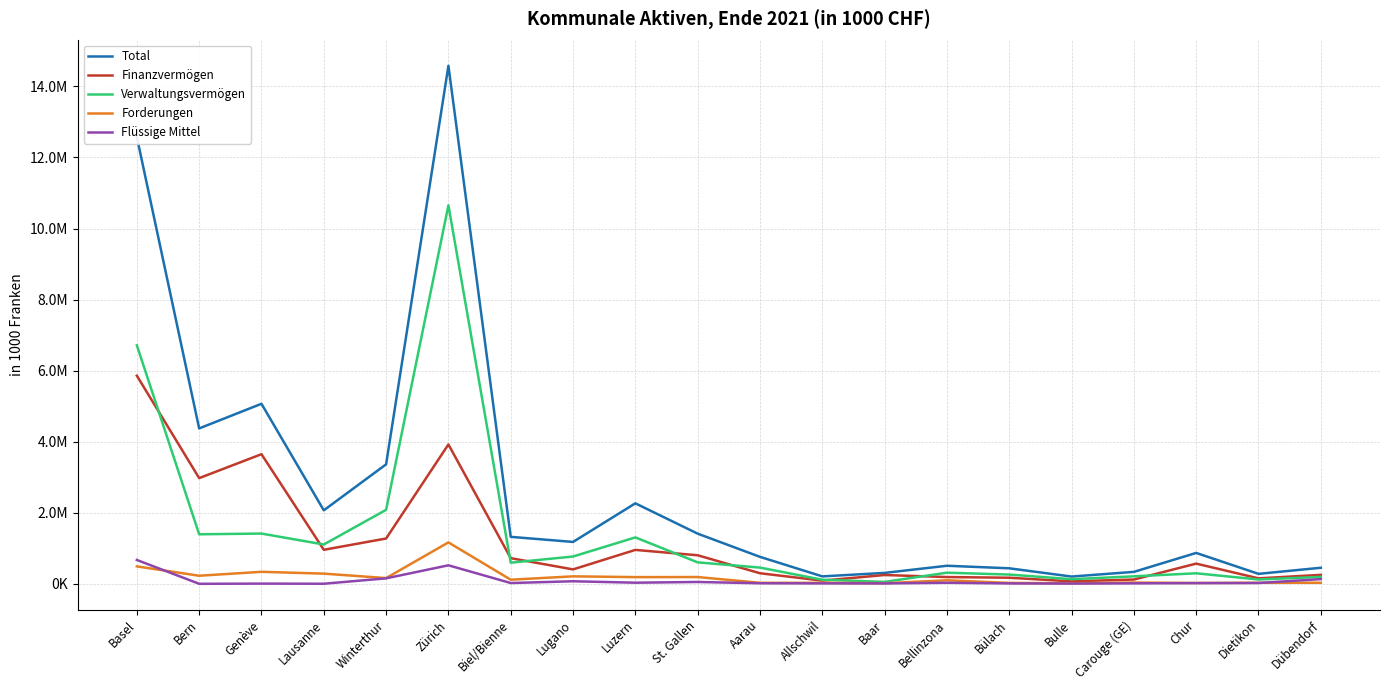

True or false: Forderungen and Total cross at least once.

False